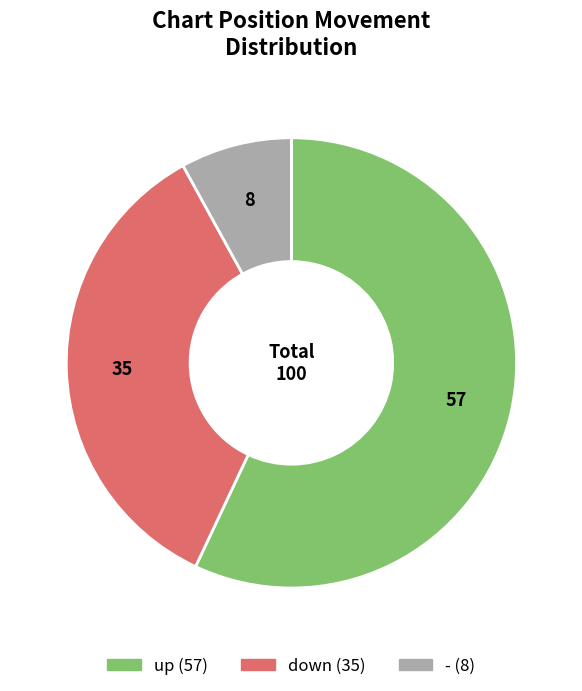

Is the sum of up and - greater than half?

Yes